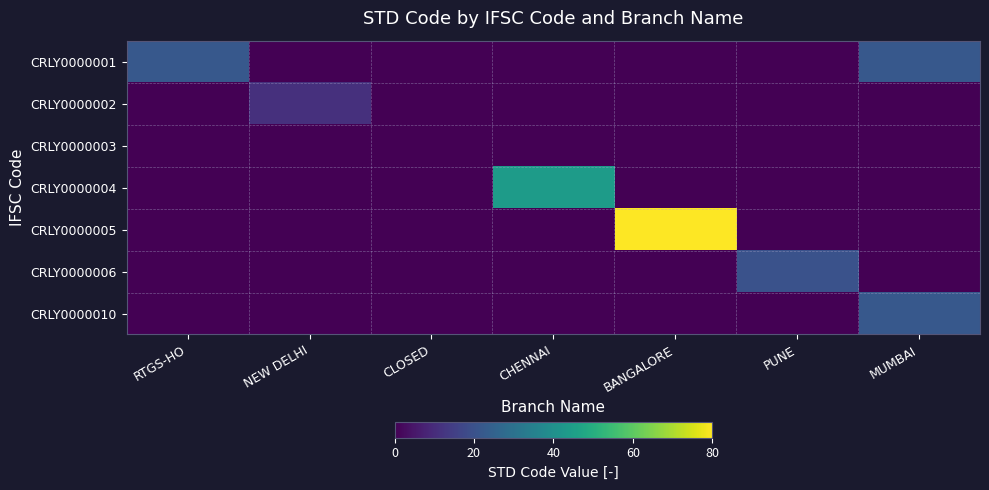

Reading left to right, list all the values displayed in this chart.

CRLY0000001: RTGS-HO=22	NEW DELHI=0	CLOSED=0	CHENNAI=0	BANGALORE=0	PUNE=0	MUMBAI=22
CRLY0000002: RTGS-HO=0	NEW DELHI=11	CLOSED=0	CHENNAI=0	BANGALORE=0	PUNE=0	MUMBAI=0
CRLY0000003: RTGS-HO=0	NEW DELHI=0	CLOSED=0	CHENNAI=0	BANGALORE=0	PUNE=0	MUMBAI=0
CRLY0000004: RTGS-HO=0	NEW DELHI=0	CLOSED=0	CHENNAI=44	BANGALORE=0	PUNE=0	MUMBAI=0
CRLY0000005: RTGS-HO=0	NEW DELHI=0	CLOSED=0	CHENNAI=0	BANGALORE=80	PUNE=0	MUMBAI=0
CRLY0000006: RTGS-HO=0	NEW DELHI=0	CLOSED=0	CHENNAI=0	BANGALORE=0	PUNE=20	MUMBAI=0
CRLY0000010: RTGS-HO=0	NEW DELHI=0	CLOSED=0	CHENNAI=0	BANGALORE=0	PUNE=0	MUMBAI=22